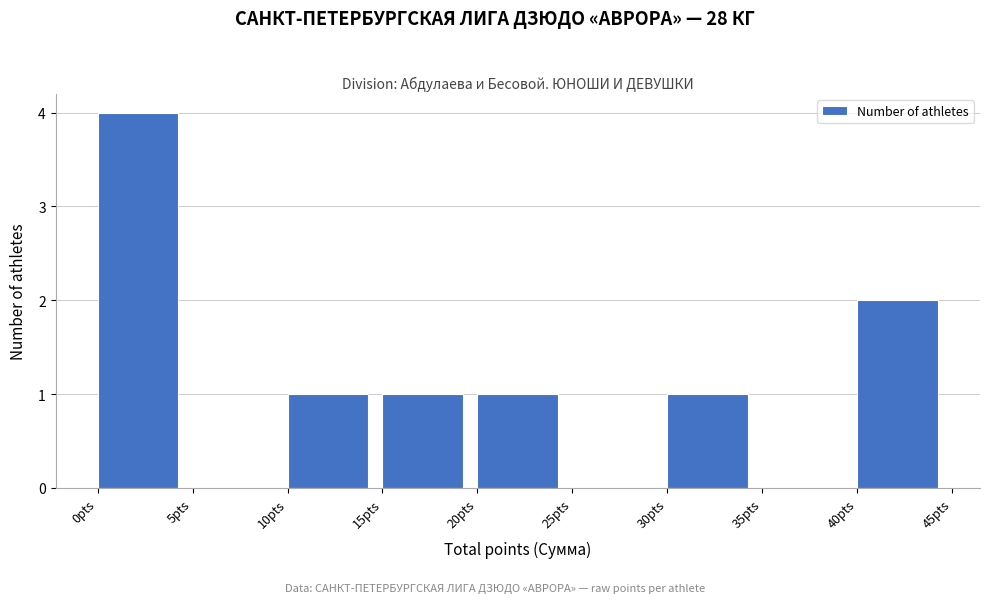

What is the height of the bar covering 20 to 25 on the x-axis? The values are not printed on the chart, so give them approximately, as read against the axis.

1